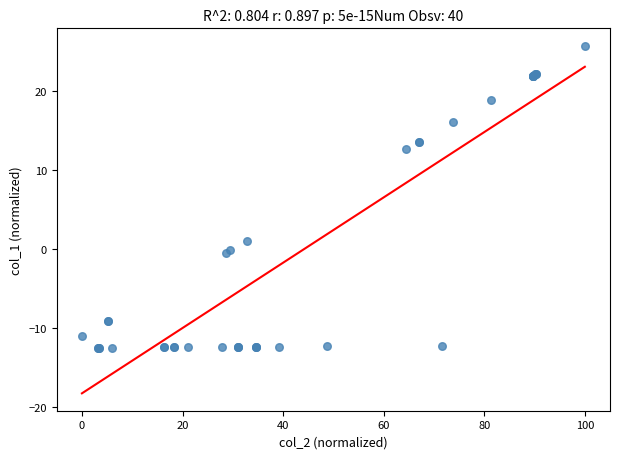

What Y value in the scatter plot is closest to 6?

1.0